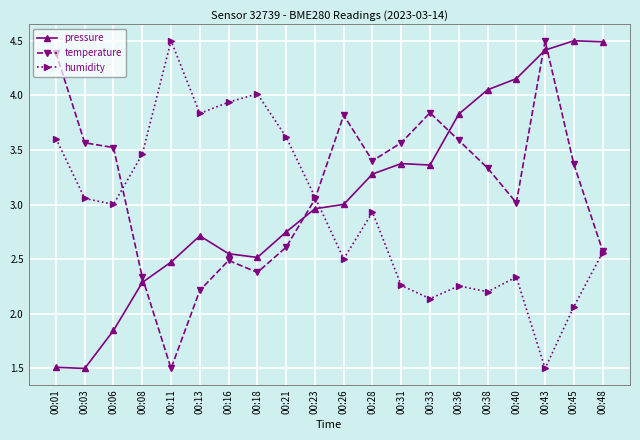

Is the value of temperature at 00:03 greater than the value of pressure at 00:03?

Yes